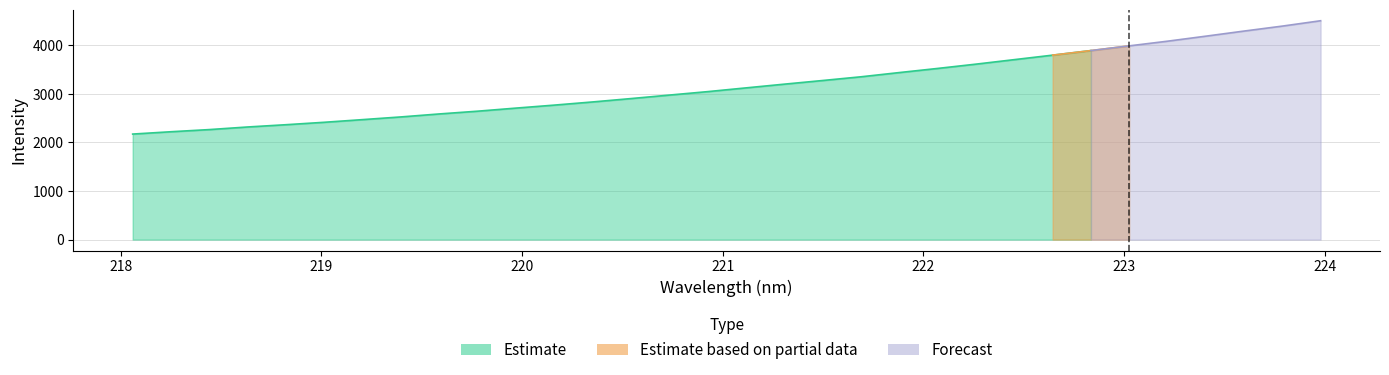

The Estimate series shows 5693.0 at 20. True or false?

False